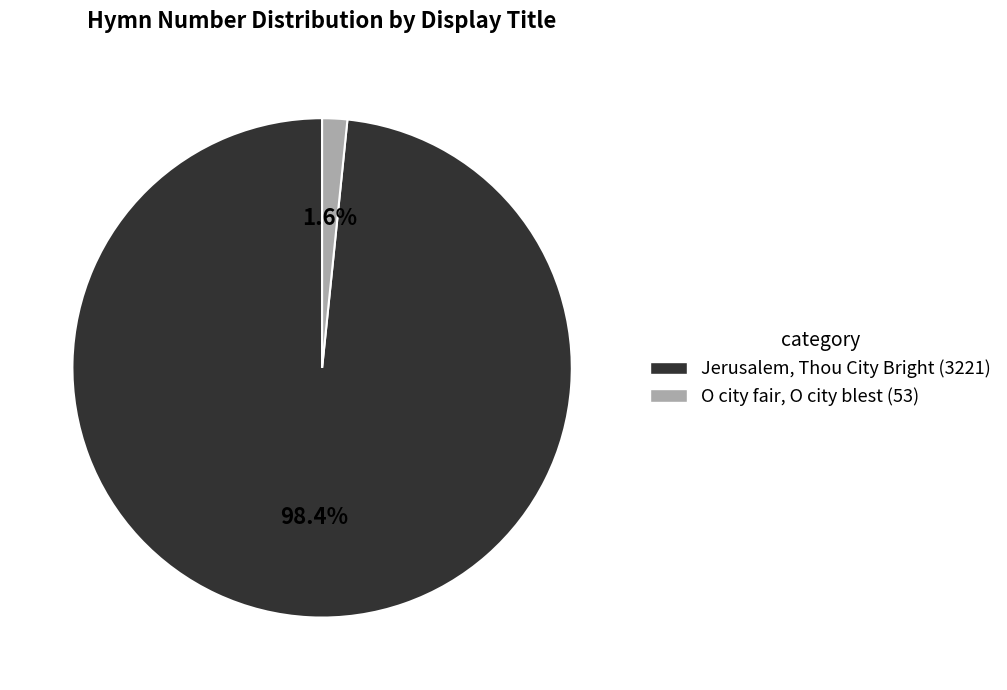

Which slice represents more than half of the pie?

Jerusalem, Thou City Bright